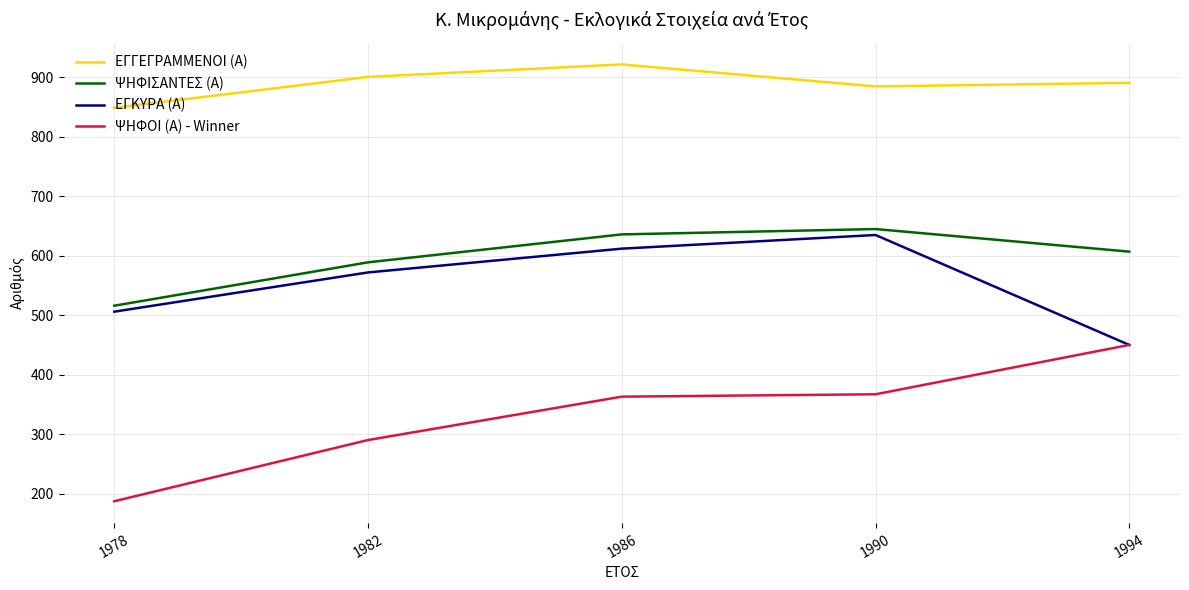

What is the sum of all ΕΓΚΥΡΑ (Α) values?

2775